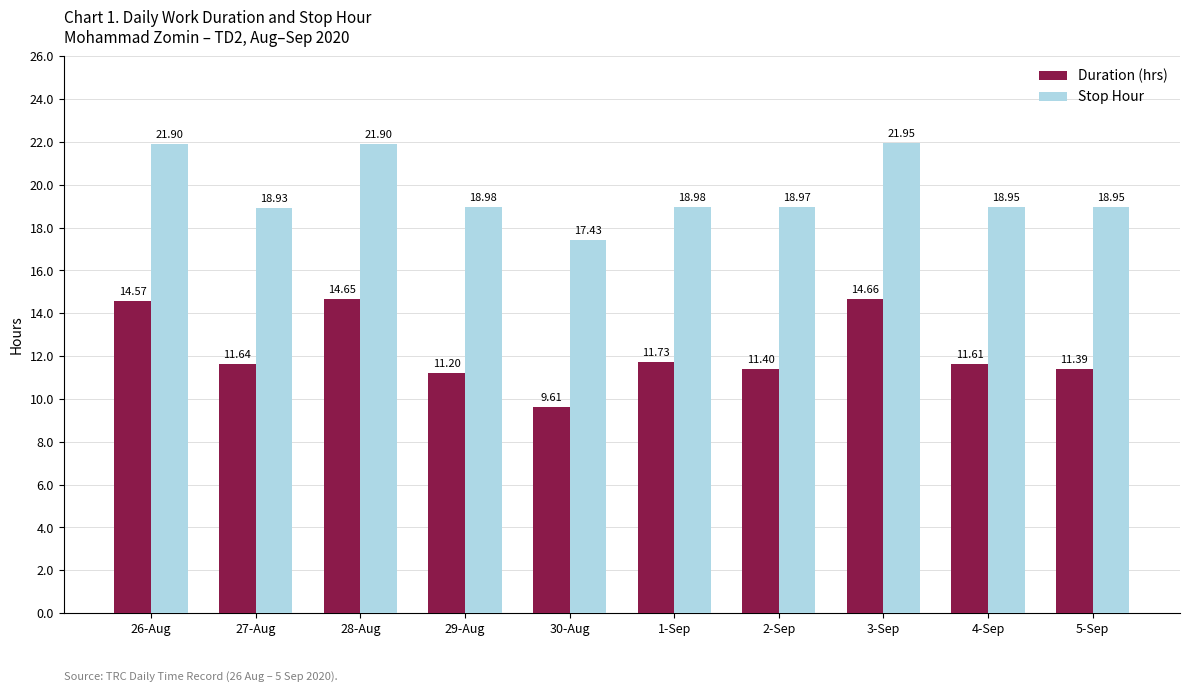

How many data points in Duration (hrs) are less than 11?

1